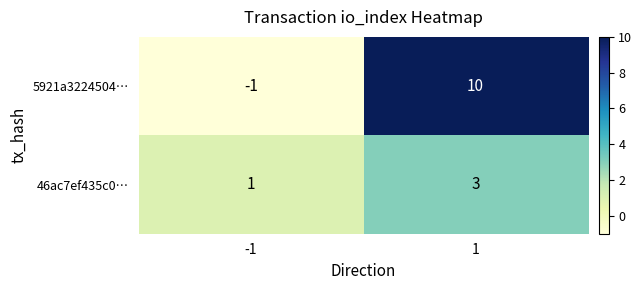

Reading left to right, what are all the values shown in this chart?

5921a3224504…: -1=-1	1=10
46ac7ef435c0…: -1=1	1=3